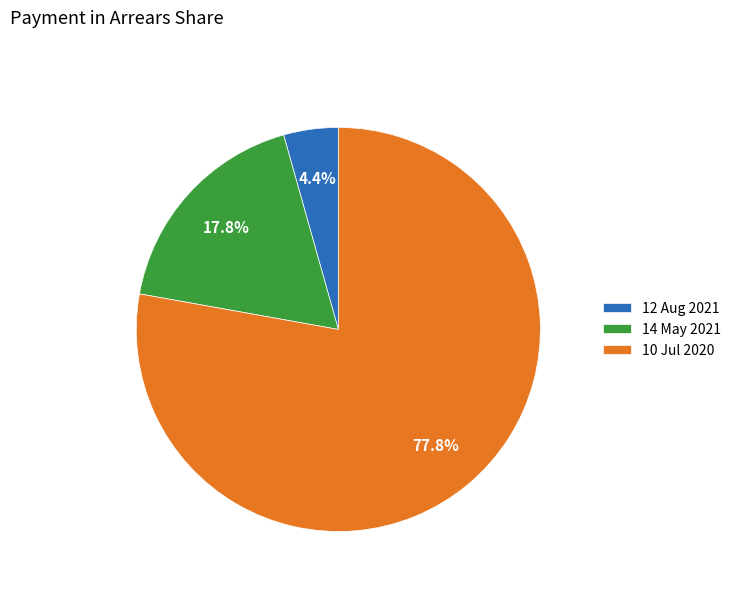

To the nearest percent, what is the difference between the 14 May 2021 and 10 Jul 2020 slice percentages?

60%